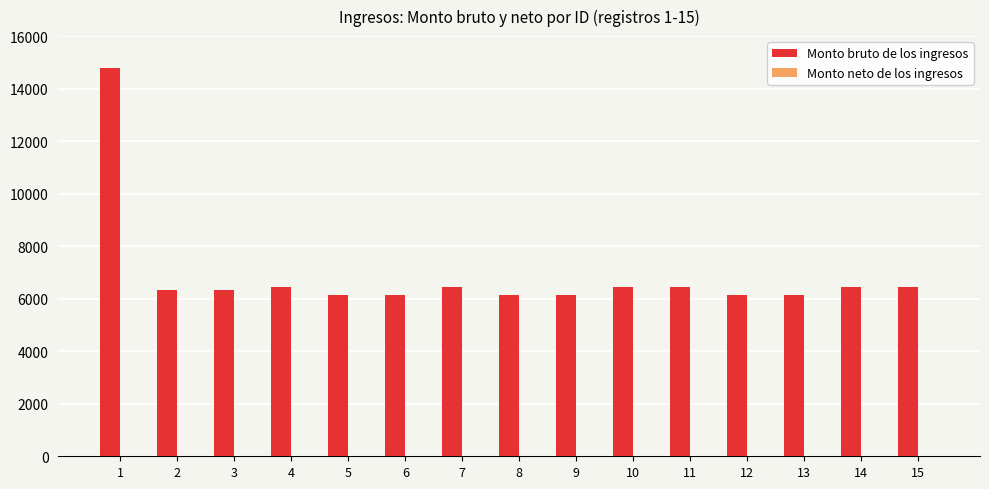

What is the greatest value displayed?

14774